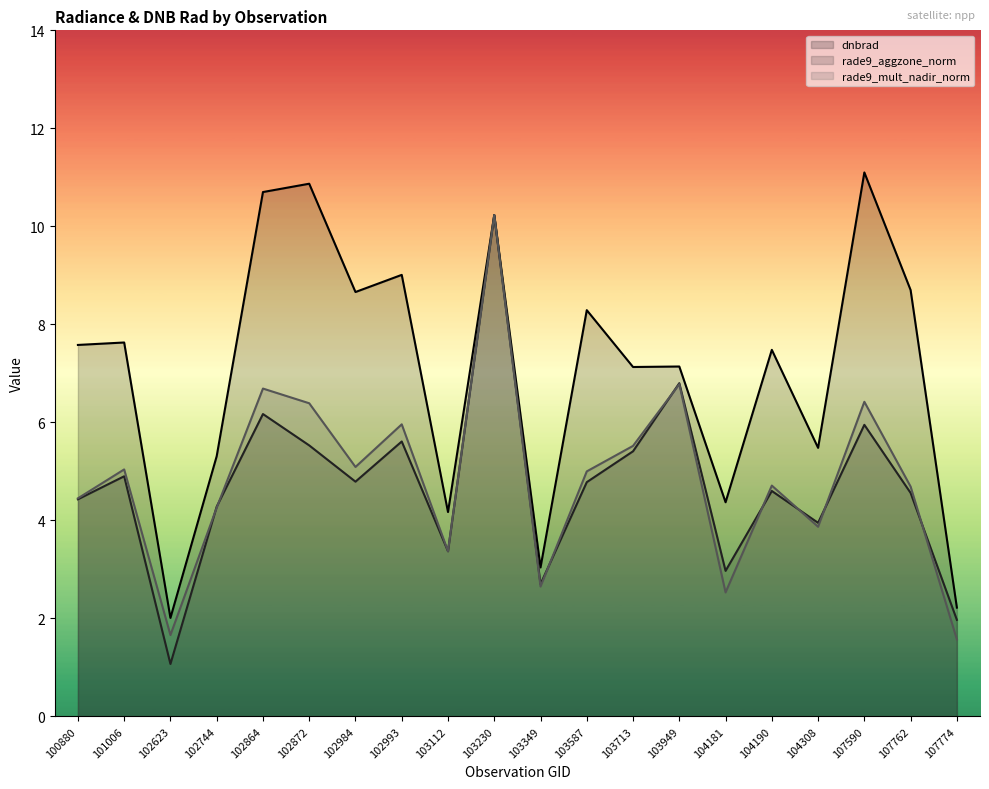

Does the chart have visible grid lines?

No